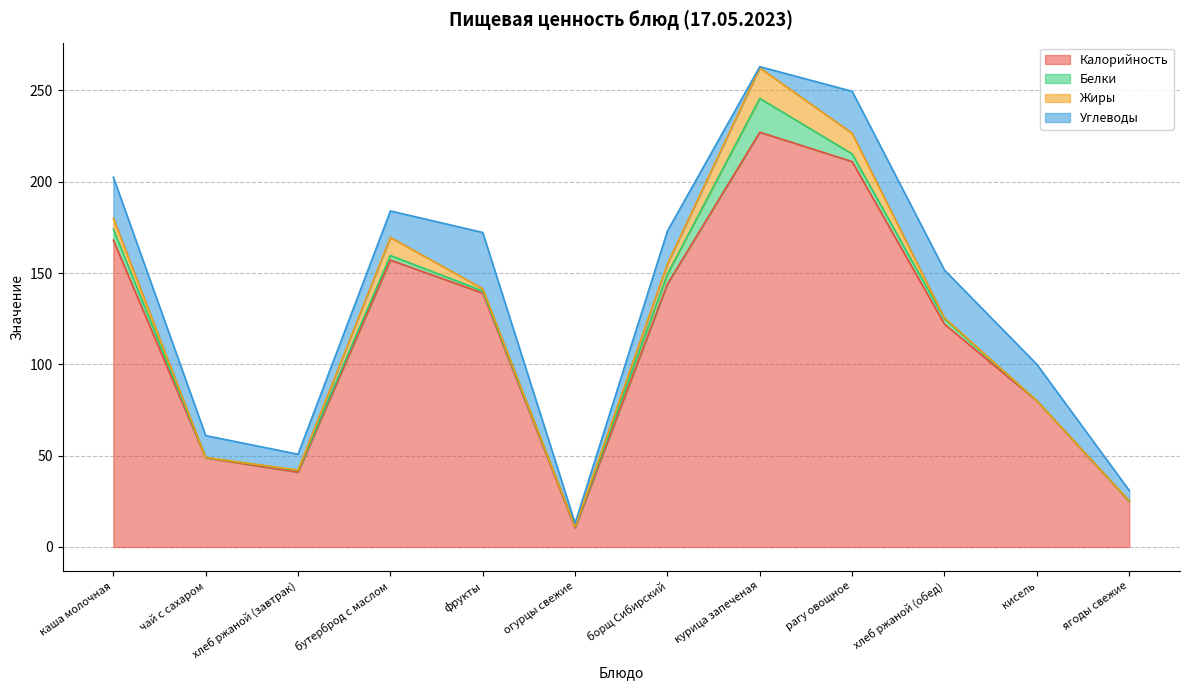

True or false: Углеводы and Жиры cross at least once.

True